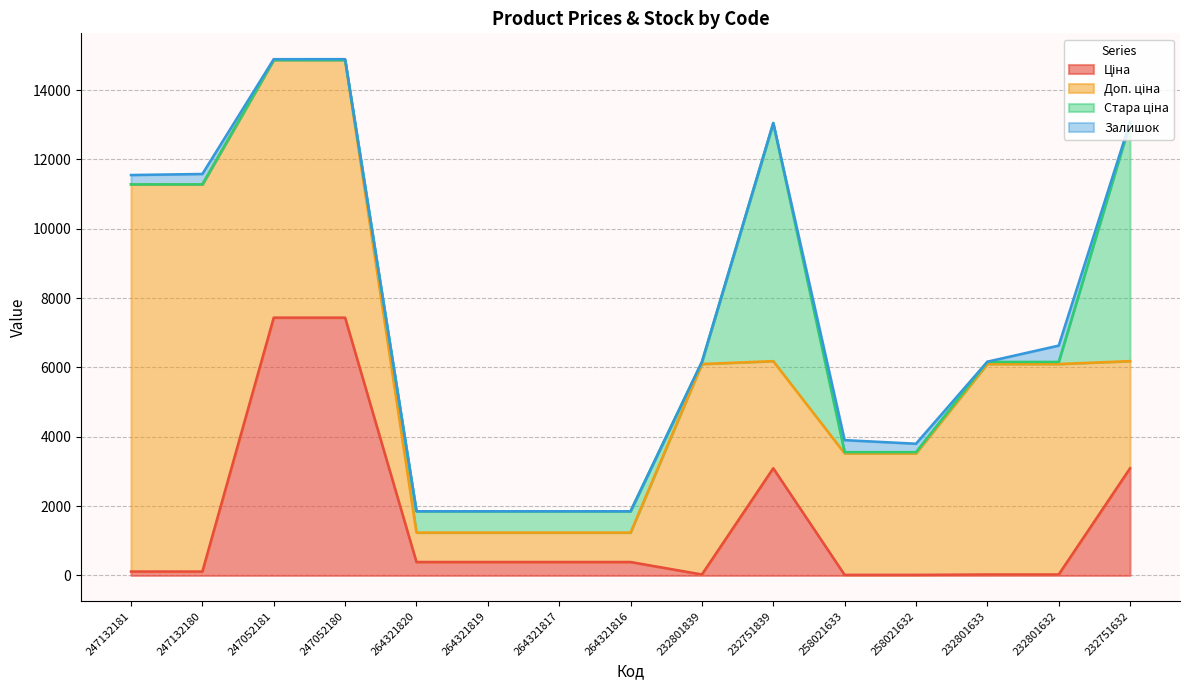

At which category is the sum across all series the highest?

247052180